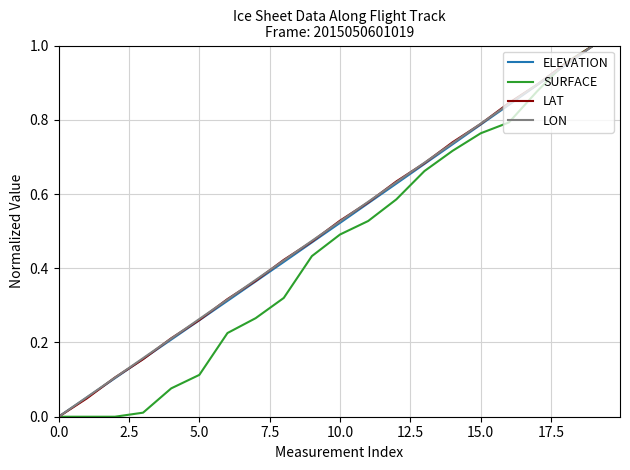

Which series has the largest total across all categories?

LON